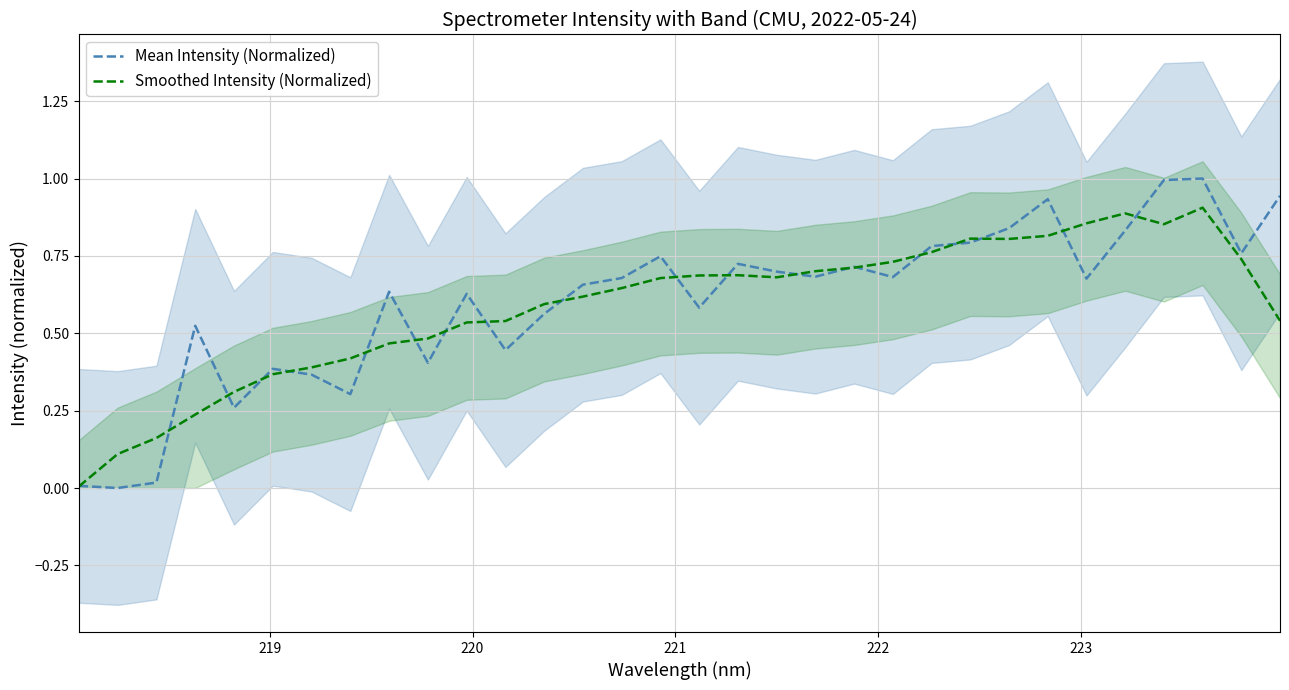

True or false: Mean Intensity (Normalized) has a value of 0.3 at 23.

False